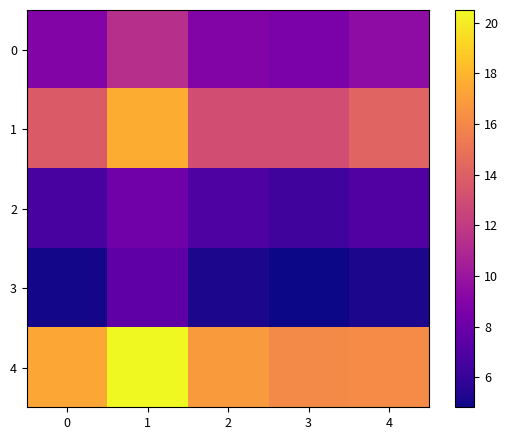

Reading right to left, list all the values displayed in this chart.

0: 4=9.5	3=8.6	2=8.9	1=11.4	0=8.9
1: 4=14.2	3=13.0	2=13.1	1=17.7	0=13.7
2: 4=7.0	3=6.4	2=6.9	1=8.2	0=6.7
3: 4=5.2	3=4.8	2=5.1	1=7.6	0=5.0
4: 4=16.2	3=16.1	2=16.9	1=20.5	0=17.4